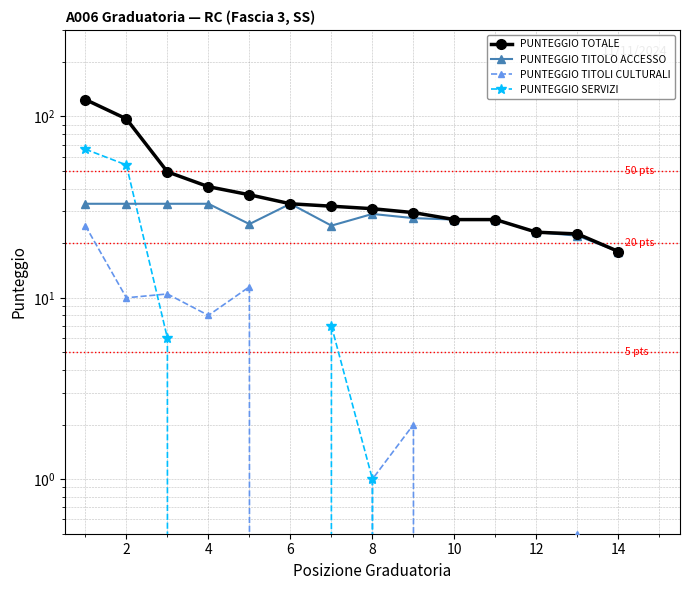

How many values in the PUNTEGGIO TITOLO ACCESSO series are below 27?

5